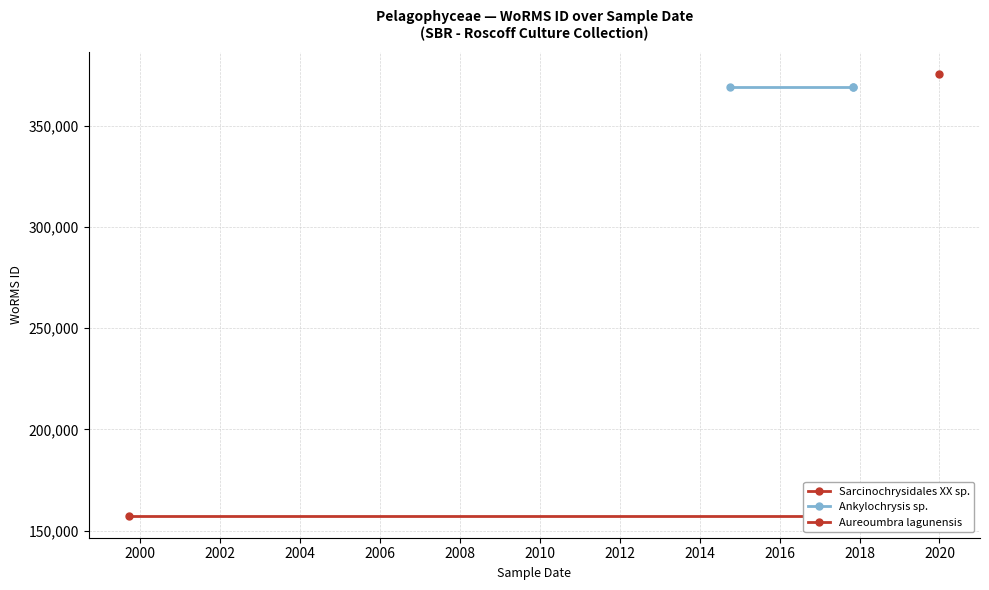

What is the minimum value shown in the chart?

157466